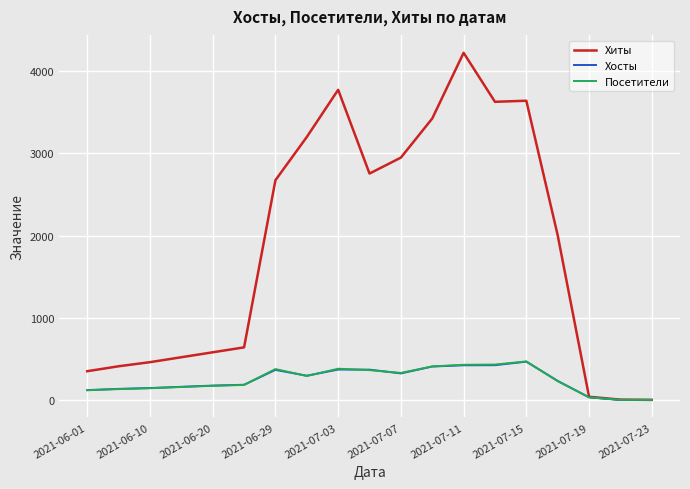

What are all the series names shown in the legend?

Хиты, Хосты, Посетители